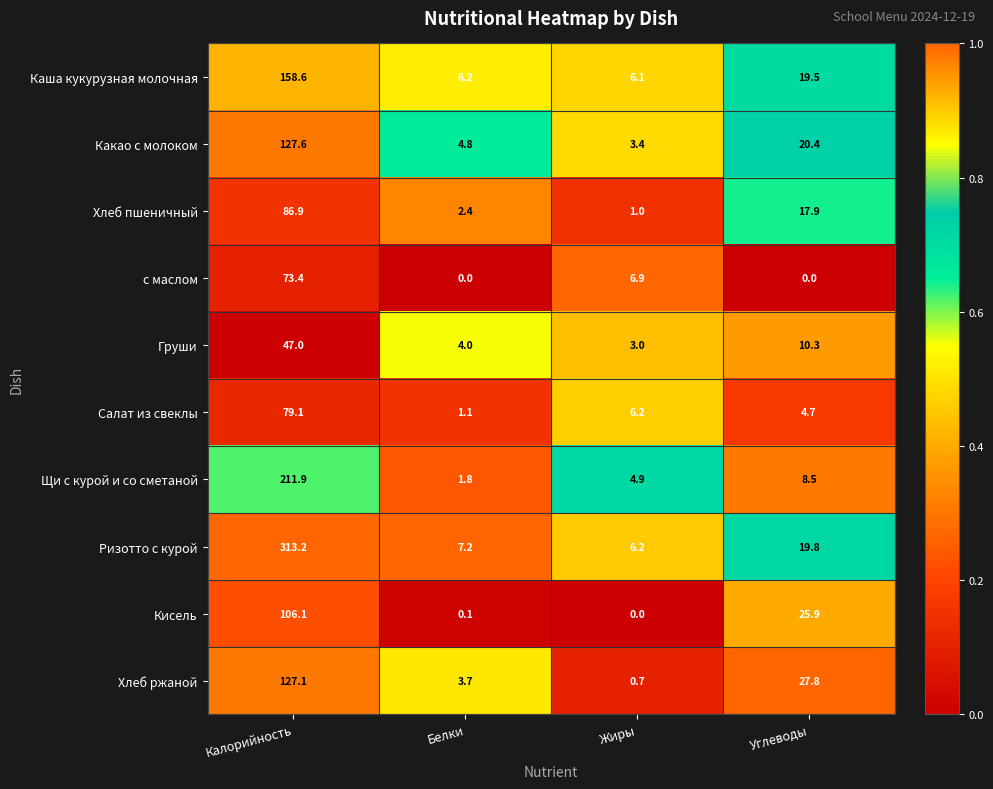

Which series changed the most between Калорийность and Углеводы?

Ризотто с курой